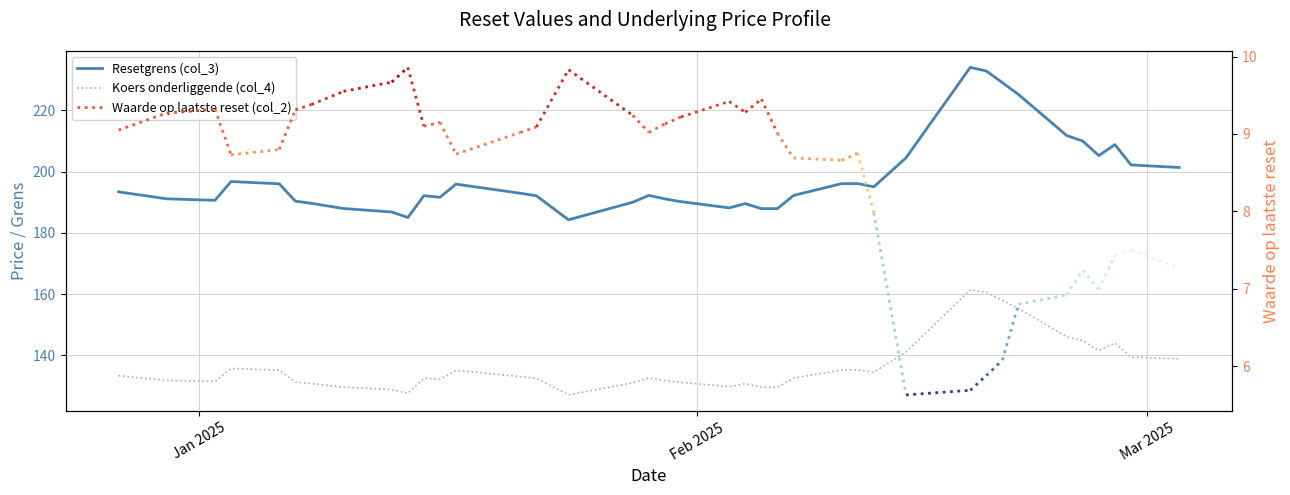

The value of Resetgrens (col_3) at 2025-01-13 is 57.2. True or false?

False